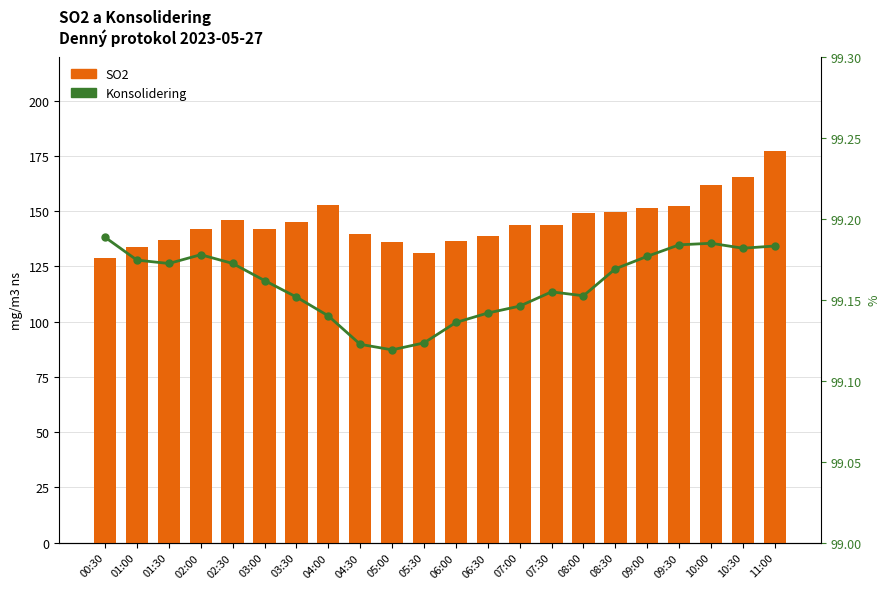

Reading left to right, transcribe all the data shown in this chart.

SO2: 00:30=128.6	01:00=133.6	01:30=136.9	02:00=142.0	02:30=146.2	03:00=141.8	03:30=145.1	04:00=152.6	04:30=139.5	05:00=136.0	05:30=131.2	06:00=136.6	06:30=138.8	07:00=143.8	07:30=144.0	08:00=149.2	08:30=149.5	09:00=151.4	09:30=152.3	10:00=161.7	10:30=165.3	11:00=177.3
Konsolidering: 00:30=99.2	01:00=99.2	01:30=99.2	02:00=99.2	02:30=99.2	03:00=99.2	03:30=99.2	04:00=99.1	04:30=99.1	05:00=99.1	05:30=99.1	06:00=99.1	06:30=99.1	07:00=99.1	07:30=99.2	08:00=99.2	08:30=99.2	09:00=99.2	09:30=99.2	10:00=99.2	10:30=99.2	11:00=99.2